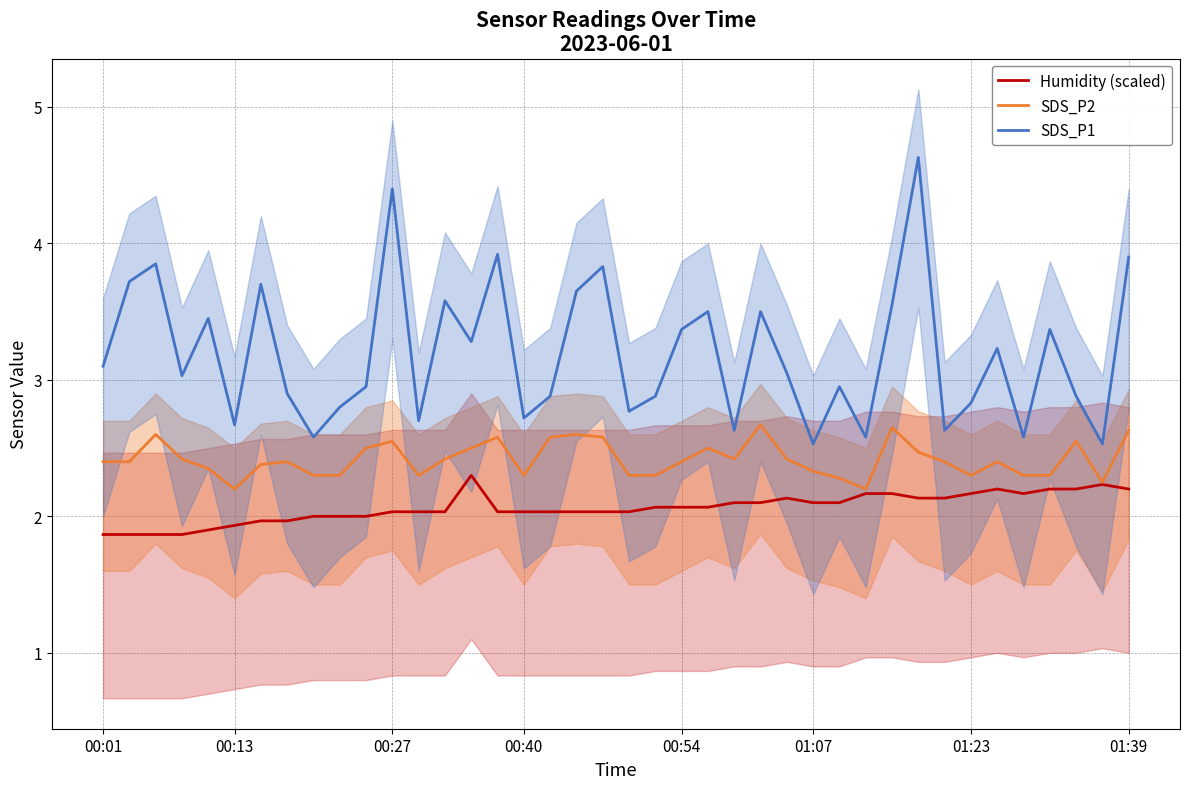

Reading left to right, list all the values displayed in this chart.

SDS_P1 (humidity band): 1.9	1.9	1.9	1.9	1.9	1.9	2.0	2.0	2.0	2.0	2.0	2.0	2.0	2.0	2.3	2.0	2.0	2.0	2.0	2.0	2.0	2.1	2.1	2.1	2.1	2.1	2.1	2.1	2.1	2.2	2.2	2.1	2.1	2.2	2.2	2.2	2.2	2.2	2.2	2.2
SDS_P2: 2.4	2.4	2.6	2.4	2.4	2.2	2.4	2.4	2.3	2.3	2.5	2.5	2.3	2.4	2.5	2.6	2.3	2.6	2.6	2.6	2.3	2.3	2.4	2.5	2.4	2.7	2.4	2.3	2.3	2.2	2.6	2.5	2.4	2.3	2.4	2.3	2.3	2.5	2.2	2.6
SDS_P1: 3.1	3.7	3.9	3.0	3.5	2.7	3.7	2.9	2.6	2.8	3.0	4.4	2.7	3.6	3.3	3.9	2.7	2.9	3.6	3.8	2.8	2.9	3.4	3.5	2.6	3.5	3.0	2.5	3.0	2.6	3.5	4.6	2.6	2.8	3.2	2.6	3.4	2.9	2.5	3.9